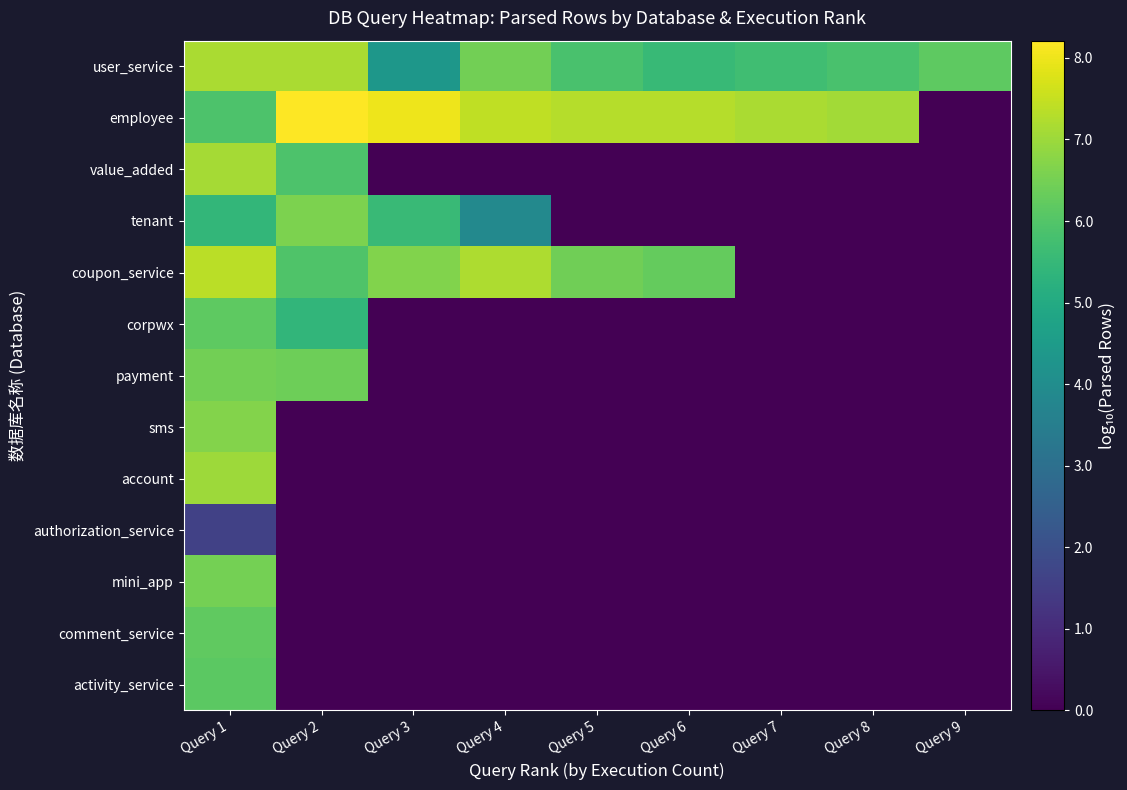

Reading left to right, what are all the values shown in this chart?

user_service: Query 1=7.2	Query 2=7.2	Query 3=4.3	Query 4=6.5	Query 5=5.8	Query 6=5.5	Query 7=5.7	Query 8=5.9	Query 9=6.2
employee: Query 1=5.9	Query 2=8.2	Query 3=8.0	Query 4=7.4	Query 5=7.3	Query 6=7.3	Query 7=7.2	Query 8=7.1	Query 9=0.0
value_added: Query 1=7.1	Query 2=5.9	Query 3=0.0	Query 4=0.0	Query 5=0.0	Query 6=0.0	Query 7=0.0	Query 8=0.0	Query 9=0.0
tenant: Query 1=5.4	Query 2=6.6	Query 3=5.6	Query 4=3.9	Query 5=0.0	Query 6=0.0	Query 7=0.0	Query 8=0.0	Query 9=0.0
coupon_service: Query 1=7.4	Query 2=6.0	Query 3=6.6	Query 4=7.2	Query 5=6.4	Query 6=6.3	Query 7=0.0	Query 8=0.0	Query 9=0.0
corpwx: Query 1=6.2	Query 2=5.4	Query 3=0.0	Query 4=0.0	Query 5=0.0	Query 6=0.0	Query 7=0.0	Query 8=0.0	Query 9=0.0
payment: Query 1=6.5	Query 2=6.4	Query 3=0.0	Query 4=0.0	Query 5=0.0	Query 6=0.0	Query 7=0.0	Query 8=0.0	Query 9=0.0
sms: Query 1=6.7	Query 2=0.0	Query 3=0.0	Query 4=0.0	Query 5=0.0	Query 6=0.0	Query 7=0.0	Query 8=0.0	Query 9=0.0
account: Query 1=7.0	Query 2=0.0	Query 3=0.0	Query 4=0.0	Query 5=0.0	Query 6=0.0	Query 7=0.0	Query 8=0.0	Query 9=0.0
authorization_service: Query 1=1.6	Query 2=0.0	Query 3=0.0	Query 4=0.0	Query 5=0.0	Query 6=0.0	Query 7=0.0	Query 8=0.0	Query 9=0.0
mini_app: Query 1=6.5	Query 2=0.0	Query 3=0.0	Query 4=0.0	Query 5=0.0	Query 6=0.0	Query 7=0.0	Query 8=0.0	Query 9=0.0
comment_service: Query 1=6.2	Query 2=0.0	Query 3=0.0	Query 4=0.0	Query 5=0.0	Query 6=0.0	Query 7=0.0	Query 8=0.0	Query 9=0.0
activity_service: Query 1=6.1	Query 2=0.0	Query 3=0.0	Query 4=0.0	Query 5=0.0	Query 6=0.0	Query 7=0.0	Query 8=0.0	Query 9=0.0